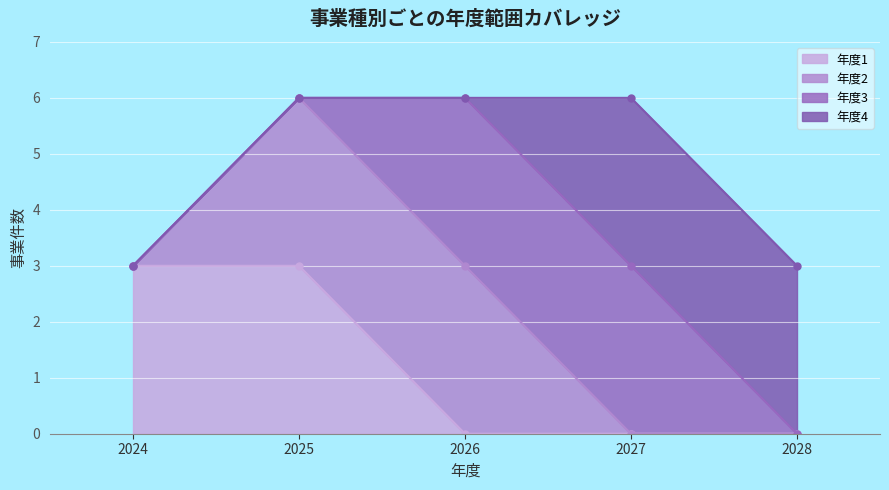

True or false: 年度1 has a value of -1 at 2027.

False